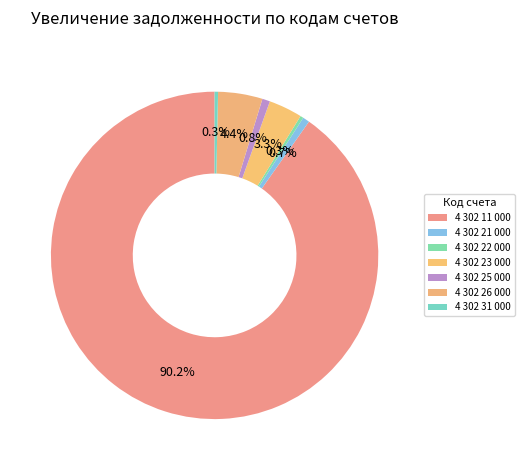

Which category has the biggest portion of the pie?

4 302 11 000